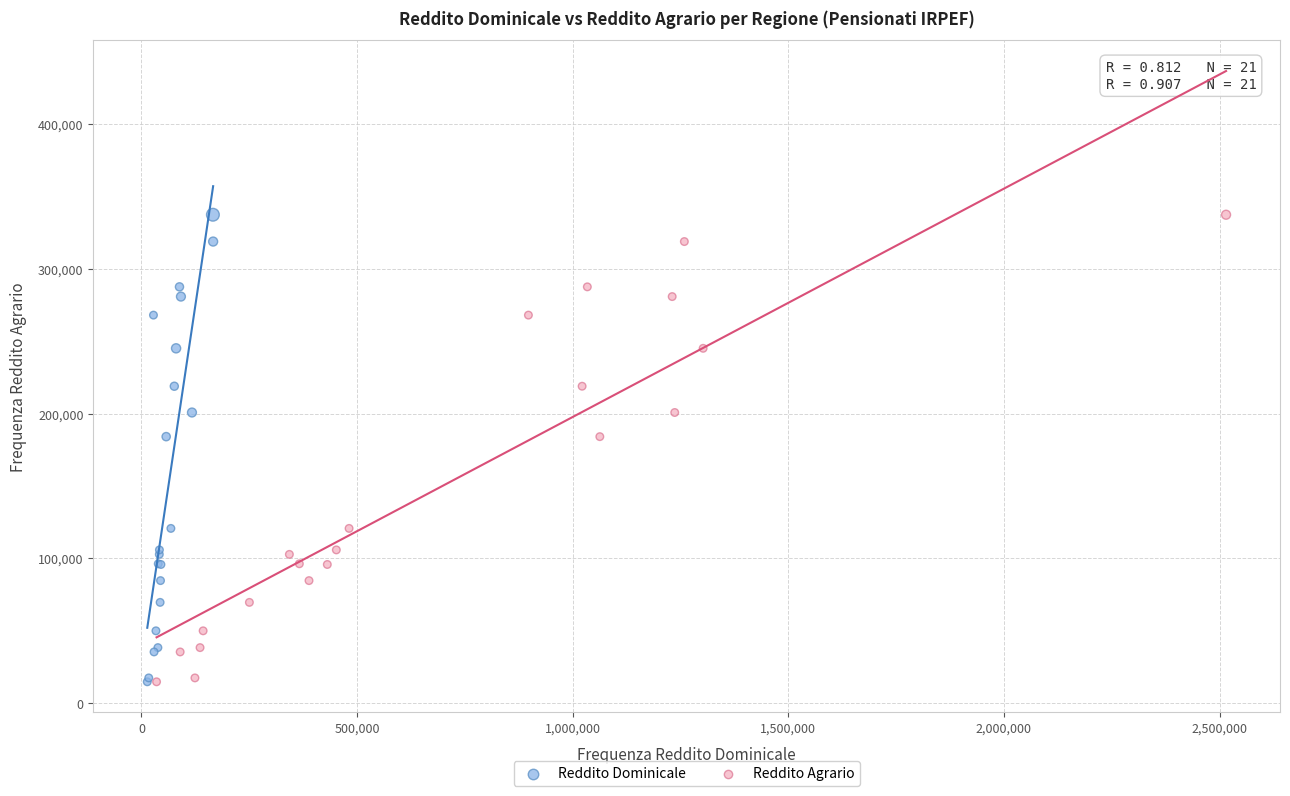

What are all the series names shown in the legend?

Reddito Dominicale, Reddito Agrario